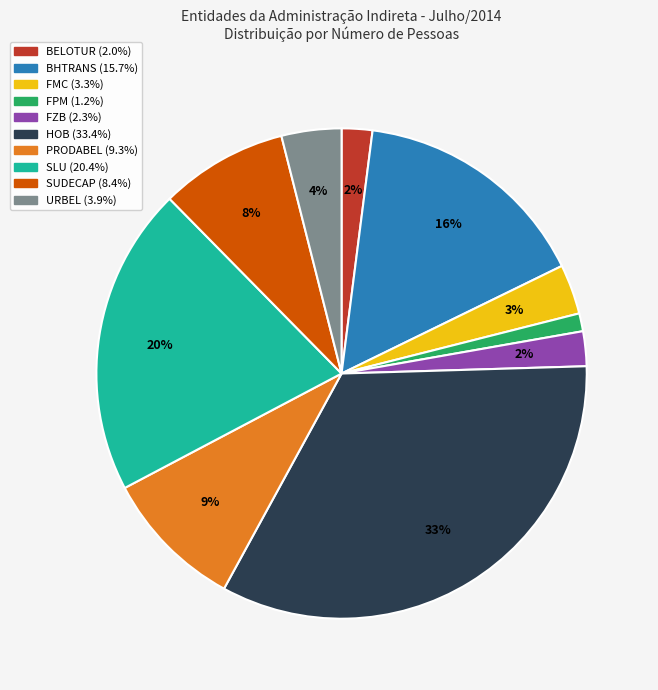

Do SLU and HOB together represent more than half of the pie?

Yes